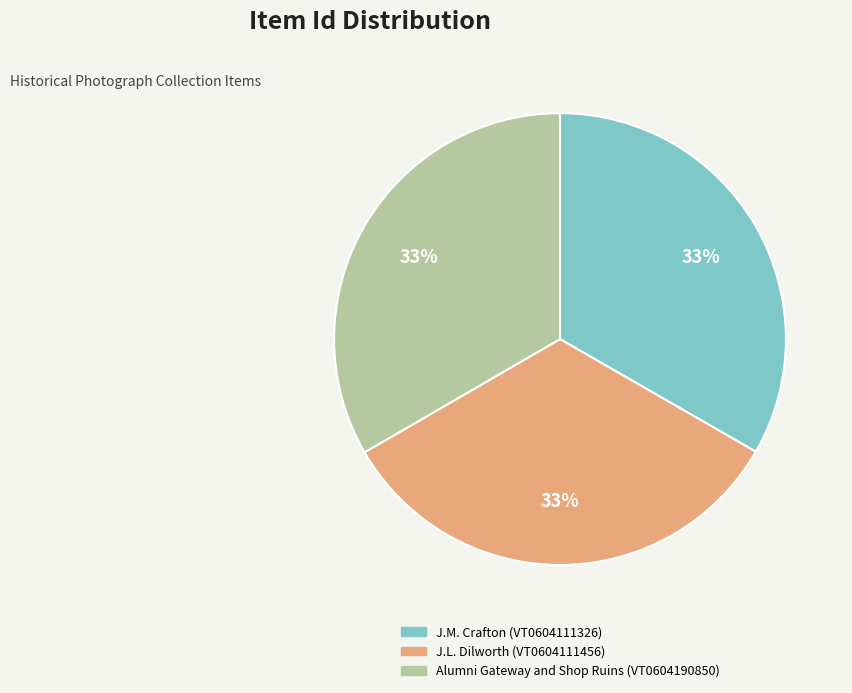

How many slices are in this pie chart?

3